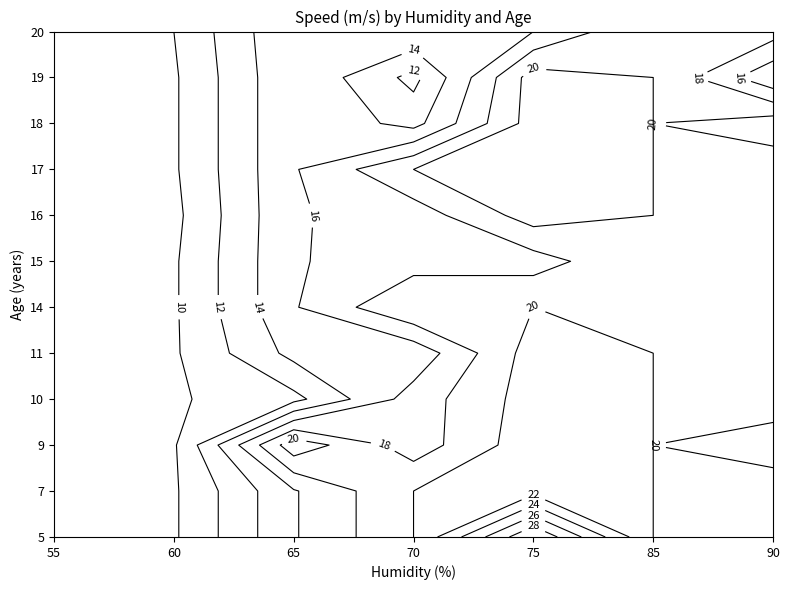

Which has a higher value, 19 or 14?

14